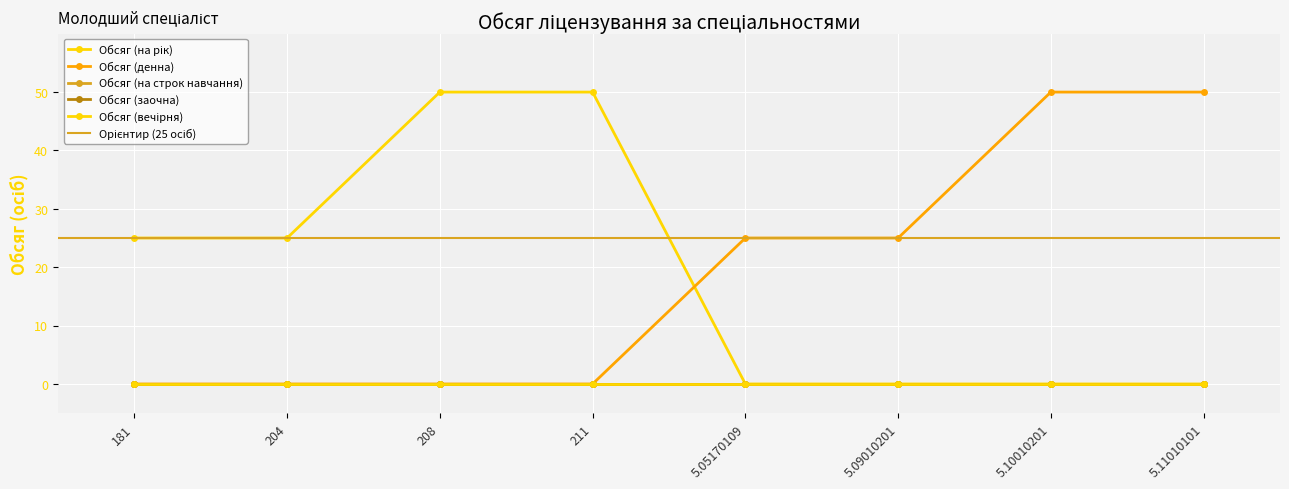

True or false: Обсяг (заочна) and Обсяг (на строк навчання) cross at least once.

False